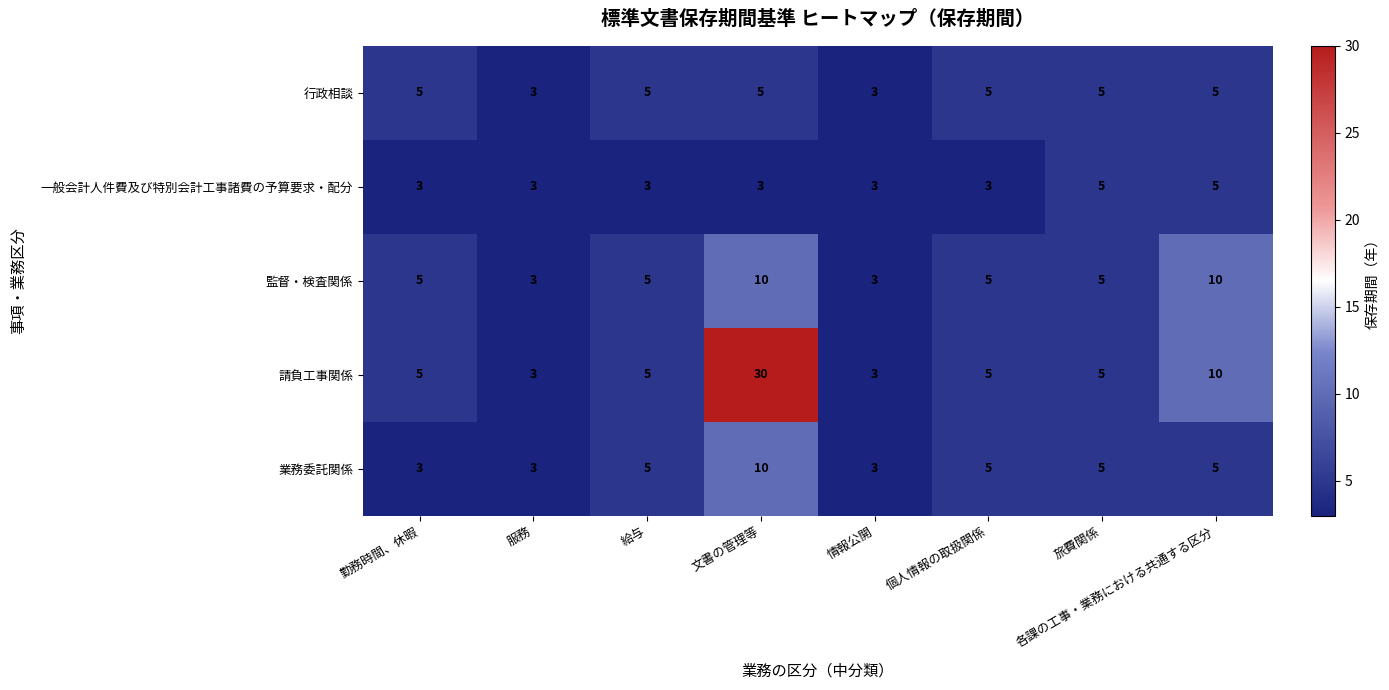

What is the maximum value shown in the chart?

30